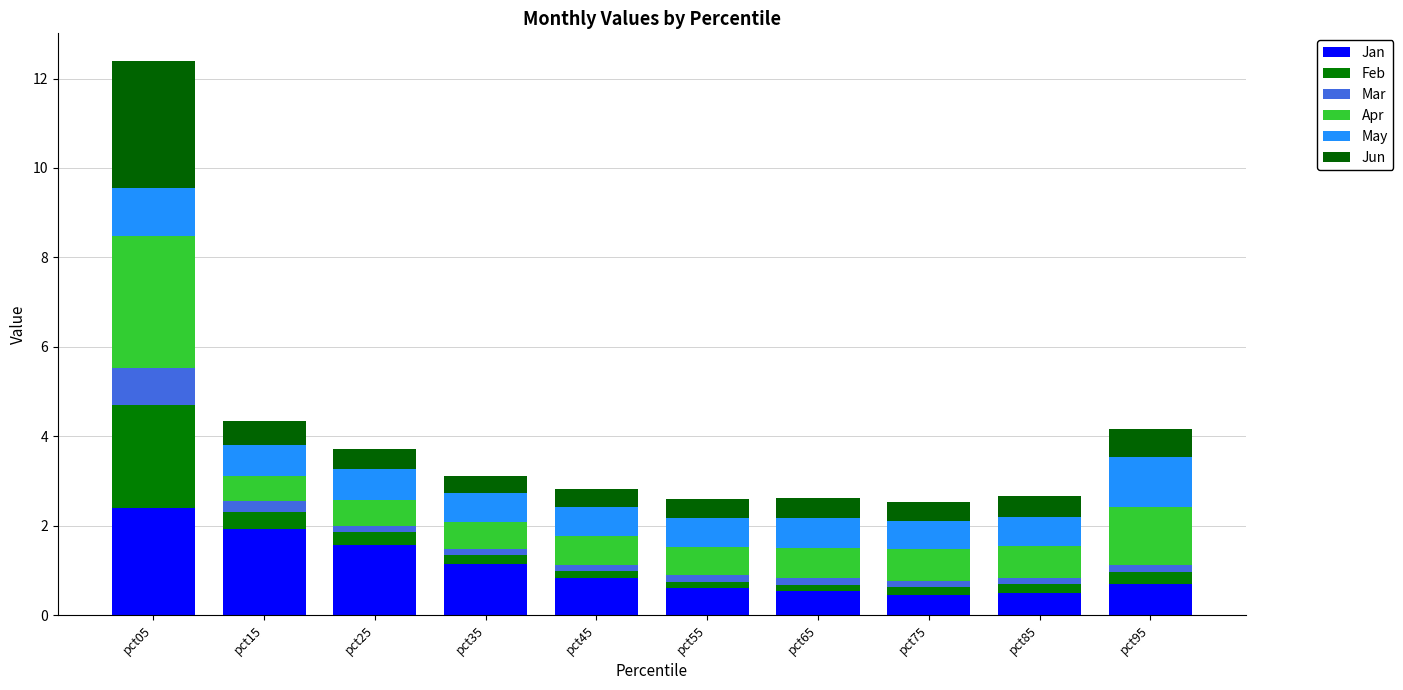

Does the chart contain any negative values?

No